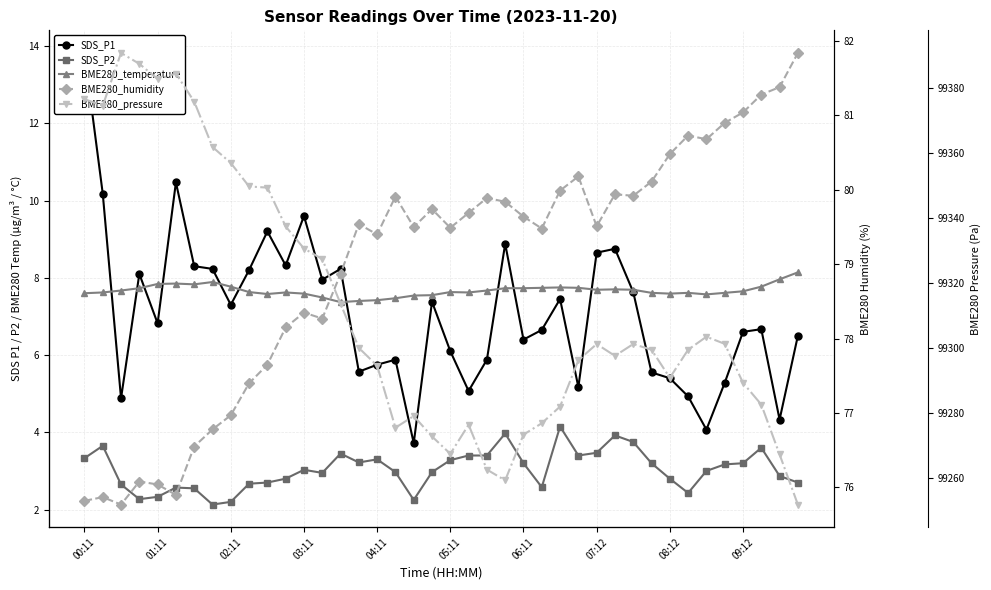

How many data points in BME280_pressure are less than 99300?

20